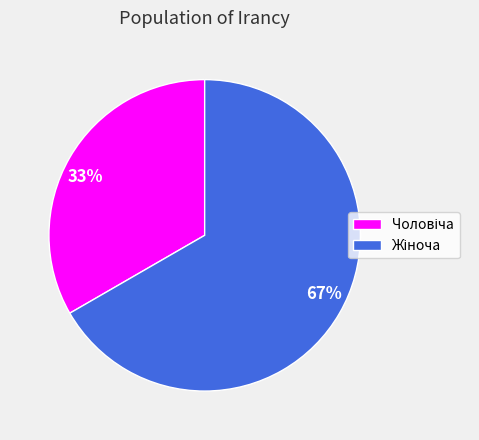

True or false: 33% accounts for 44% of the total.

False